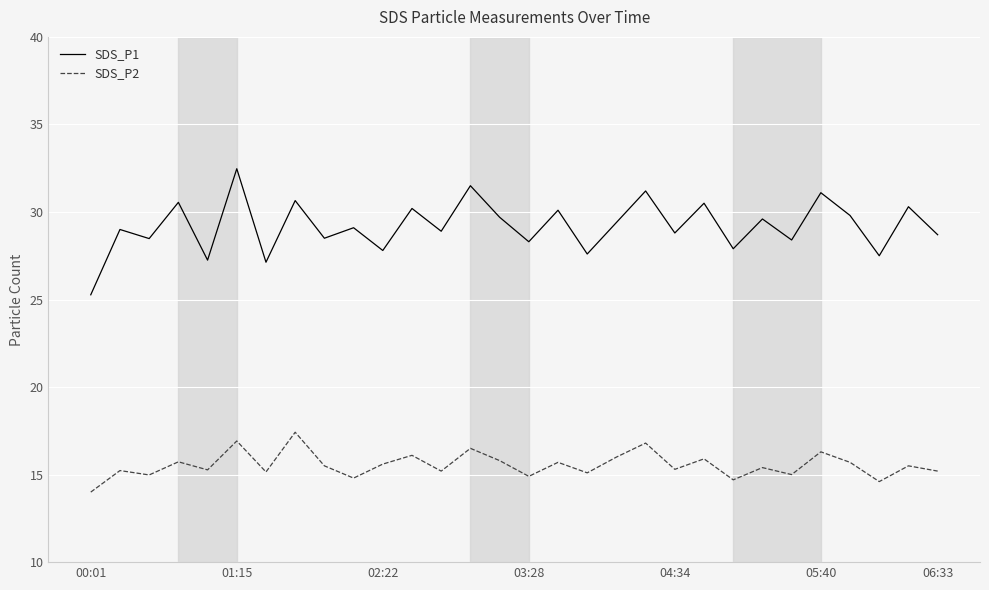

True or false: SDS_P2 and SDS_P1 intersect in this chart.

False